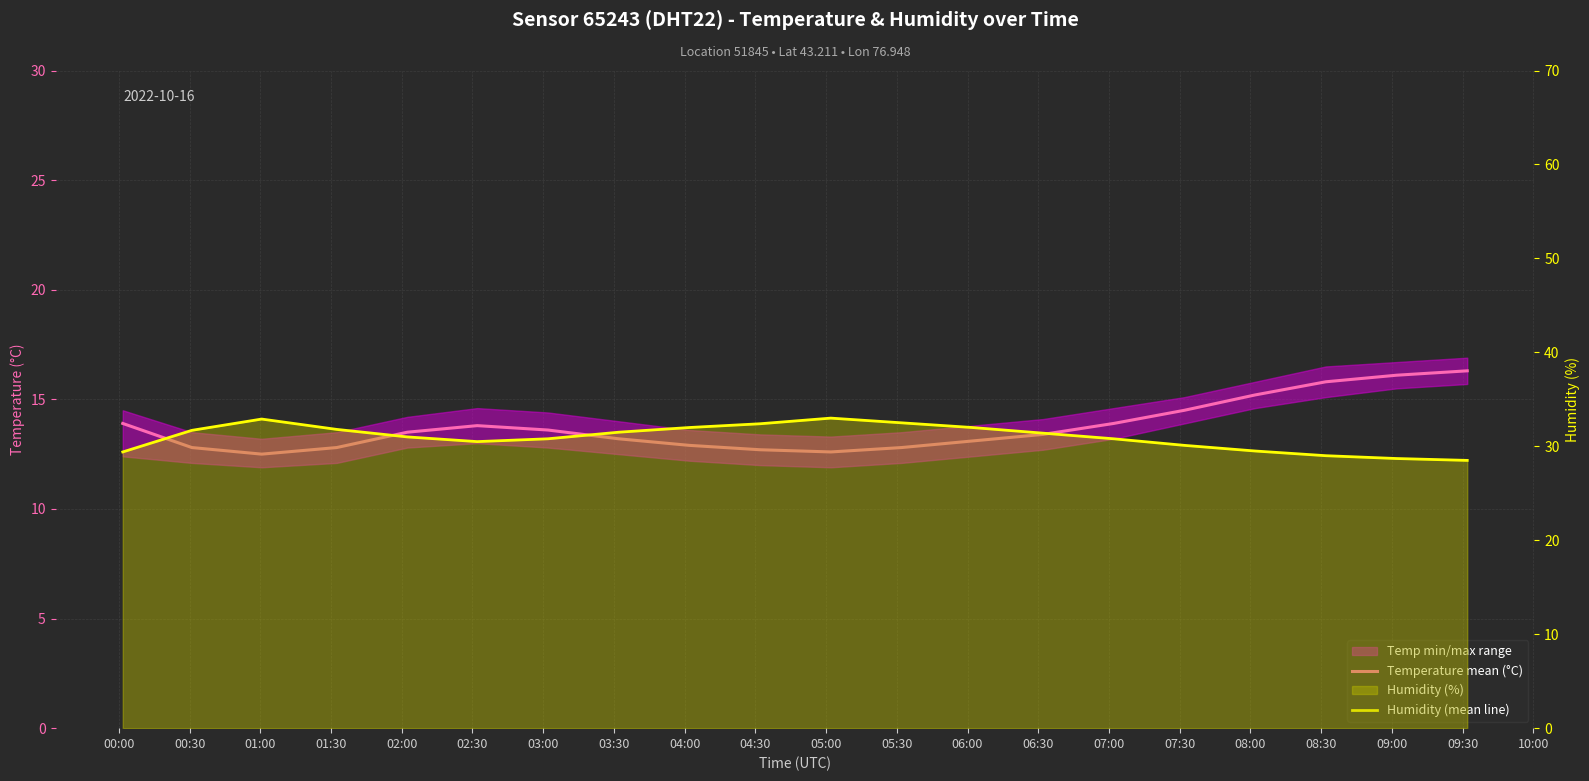

True or false: Temperature mean (°C) and Humidity (mean line) cross at least once.

False